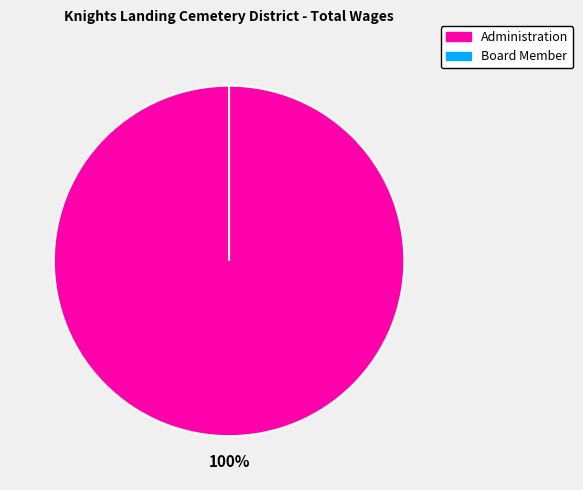

To the nearest percent, what is the combined percentage of Board Member and Administration?

100%